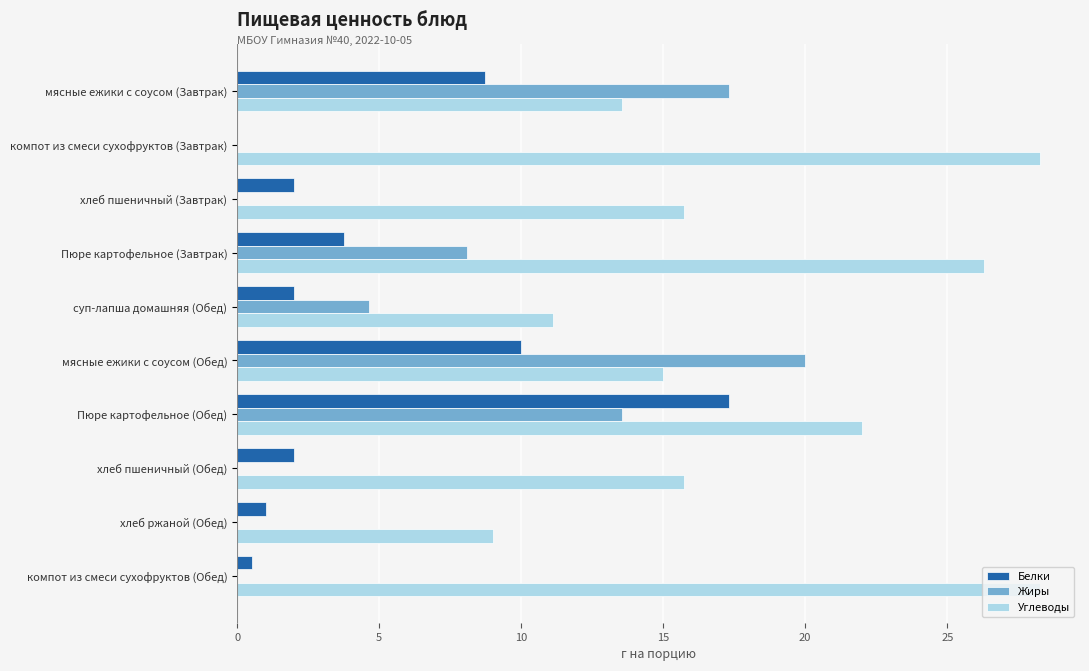

The value of Белки at мясные ежики с соусом (Обед) is 10.0. True or false?

True